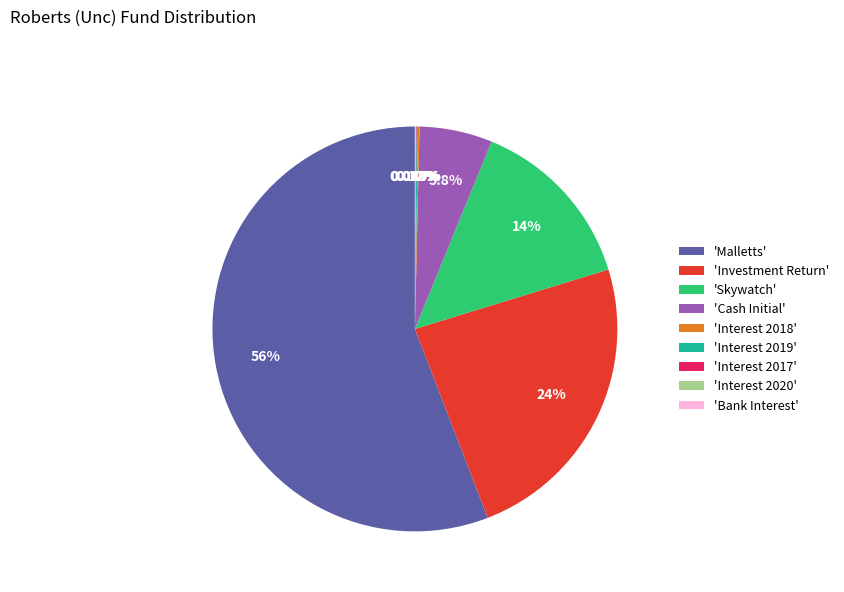

What is the majority slice?

'Malletts'